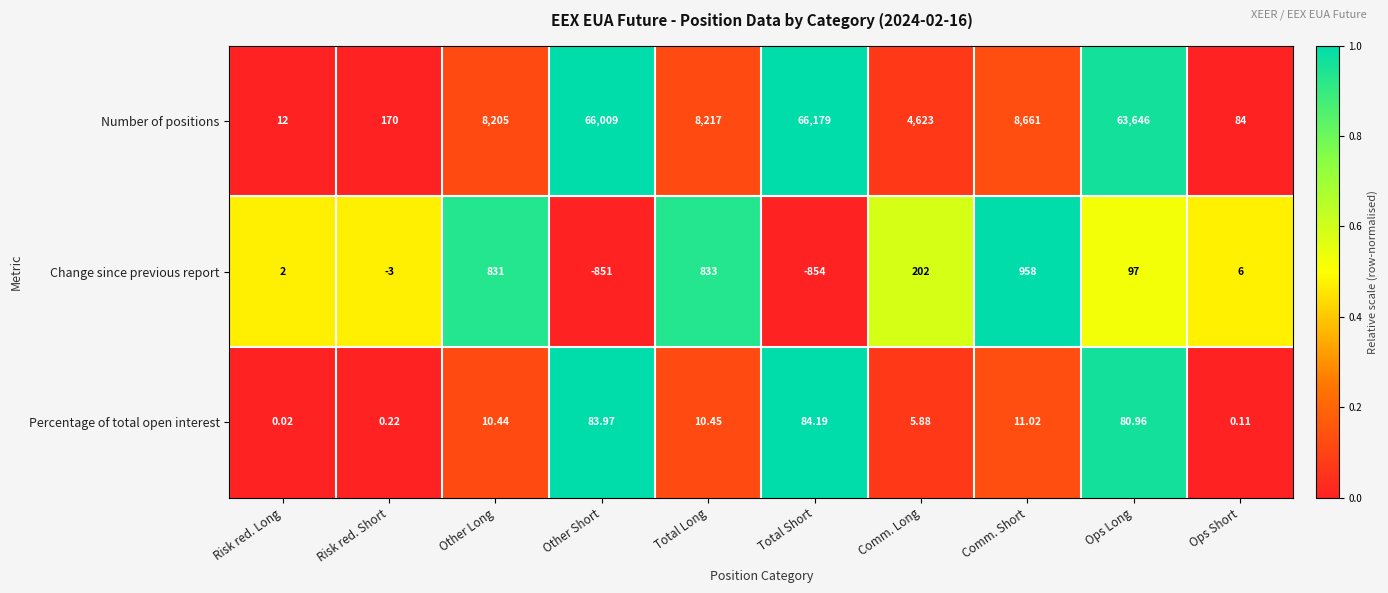

What is the total value across all series at Other Long?

9046.4